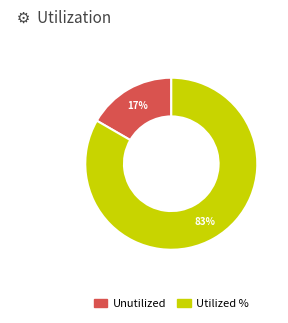

Is there any slice that represents more than half of the pie?

Yes